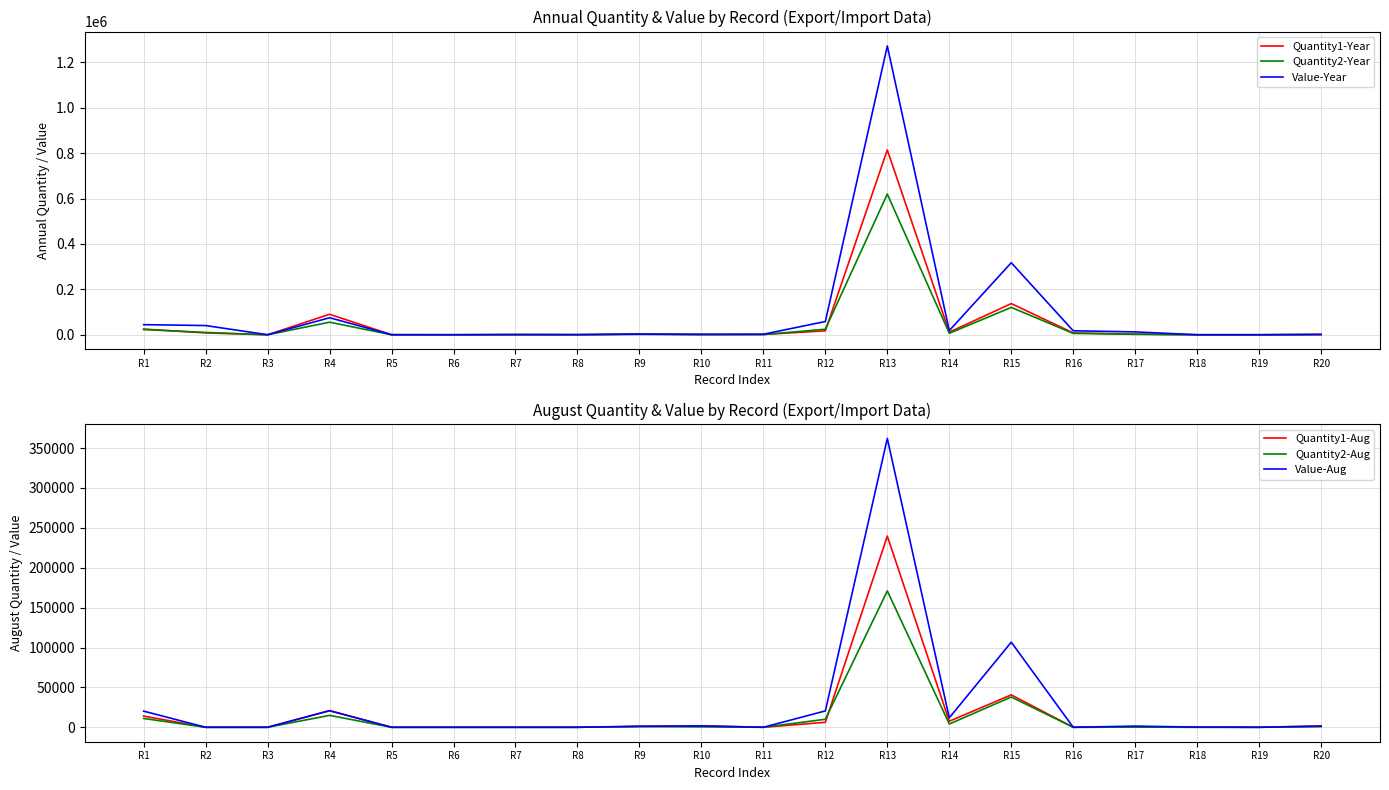

At which label does Value-Aug reach its peak?

R13